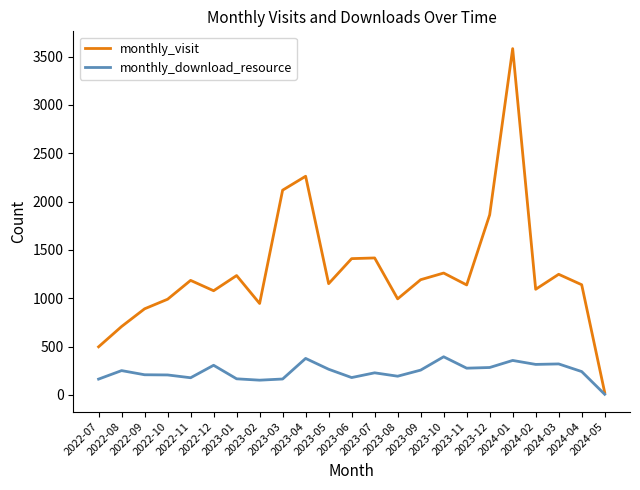

Is it true that monthly_visit equals 1138 at 2023-11?

True